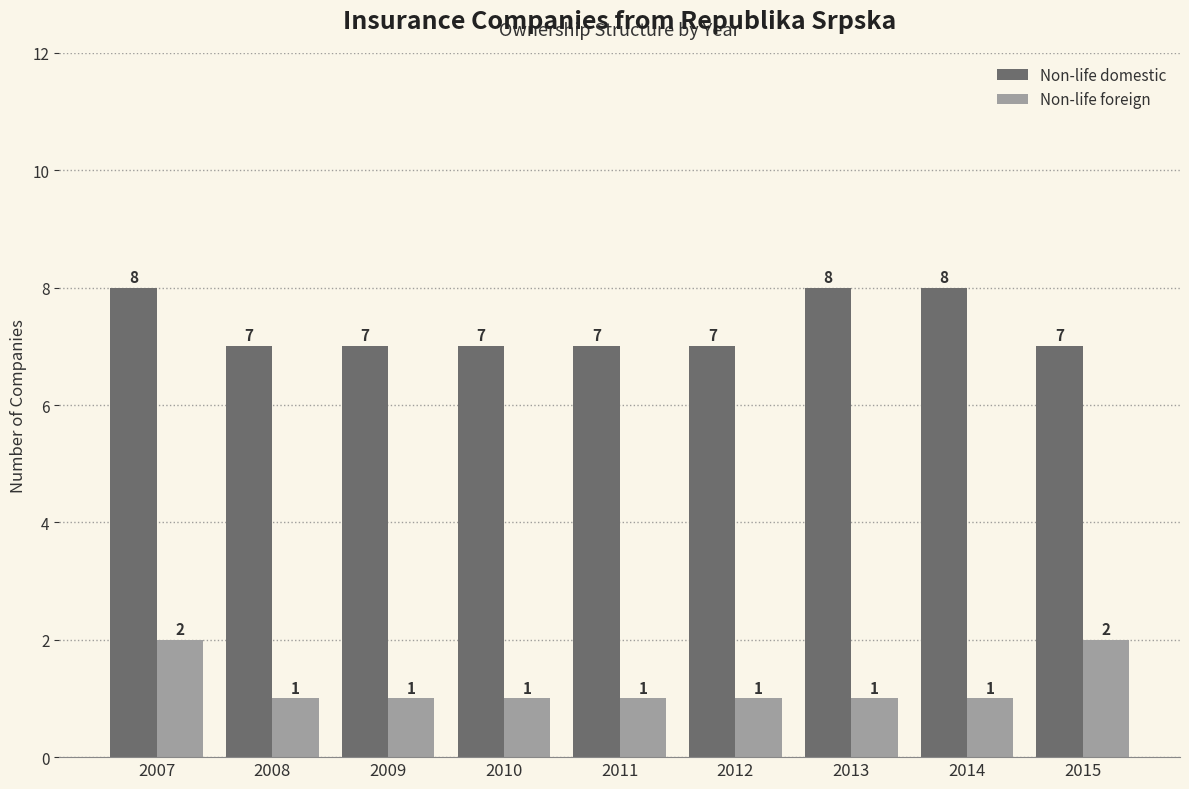

What are all the series names shown in the legend?

Non-life domestic, Non-life foreign